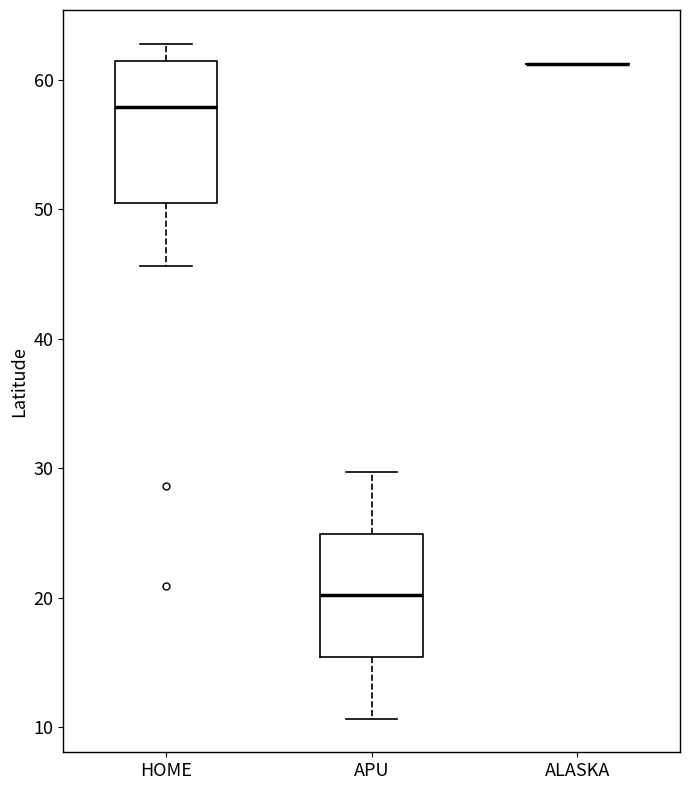

Where is the upper edge of the box for HOME on the y-axis? The values are not printed on the chart, so give them approximately, as read against the axis.

61